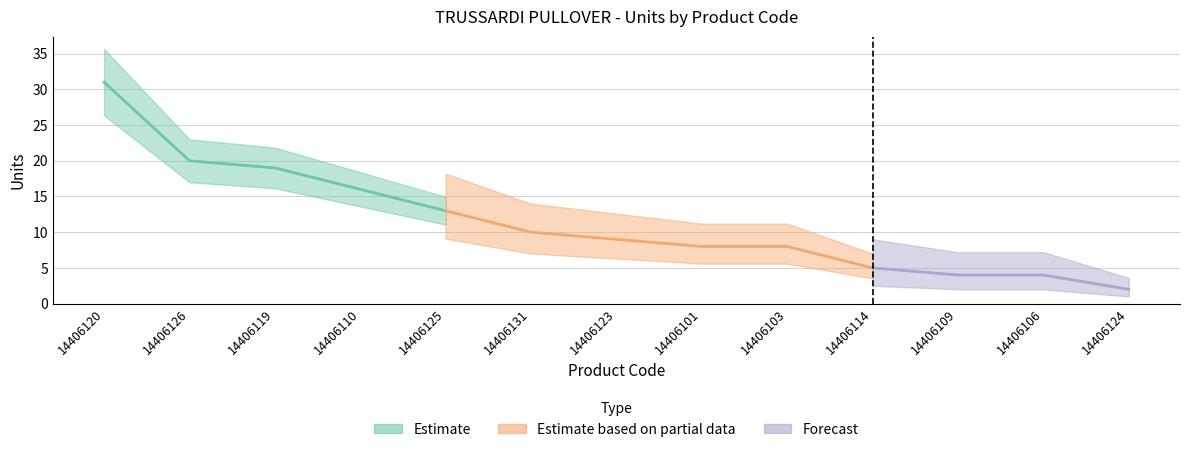

What is the greatest value displayed?

31